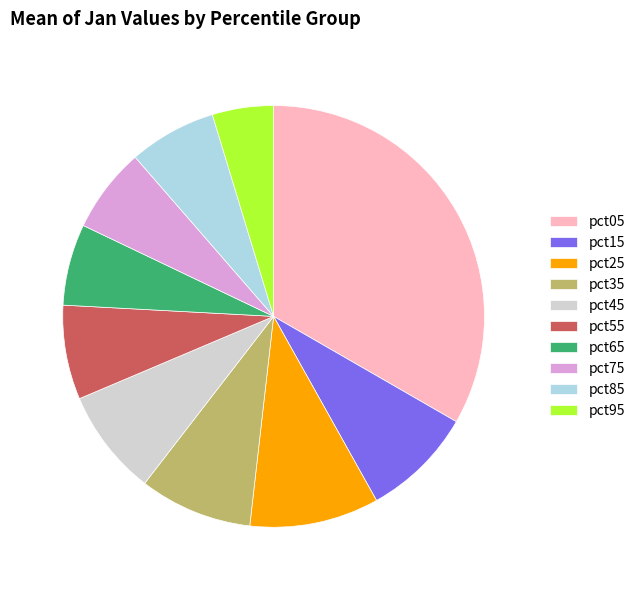

Which category has the smallest portion of the pie?

pct95